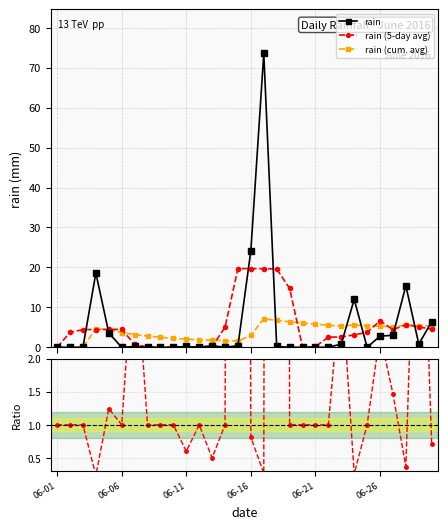

Reading left to right, what are all the values shown in this chart?

rain: 0.0	0.0	0.0	18.6	3.6	0.0	0.2	0.0	0.0	0.0	0.2	0.0	0.4	0.0	0.4	24.2	73.6	0.2	0.0	0.0	0.0	0.0	0.8	12.0	0.0	2.8	3.0	15.4	0.8	6.4
rain (5-day avg): 0.0	3.7	4.4	4.4	4.5	4.5	0.8	0.0	0.1	0.0	0.1	0.1	0.2	5.0	19.7	19.7	19.7	19.6	14.8	0.0	0.2	2.6	2.6	3.1	3.7	6.6	4.4	5.7	5.1	4.5
rain (cum. avg): 0.0	0.0	0.0	4.7	4.4	3.7	3.2	2.8	2.5	2.2	2.1	1.9	1.8	1.6	1.6	3.0	7.1	6.7	6.4	6.1	5.8	5.5	5.3	5.6	5.4	5.3	5.2	5.5	5.4	5.4
avg / rain: 1.0	1.0	1.0	0.2	1.2	1.0	3.8	1.0	1.0	1.0	0.6	1.0	0.5	1.0	49.3	0.8	0.3	98.0	1.0	1.0	1.0	1.0	3.2	0.3	1.0	2.4	1.5	0.4	6.4	0.7